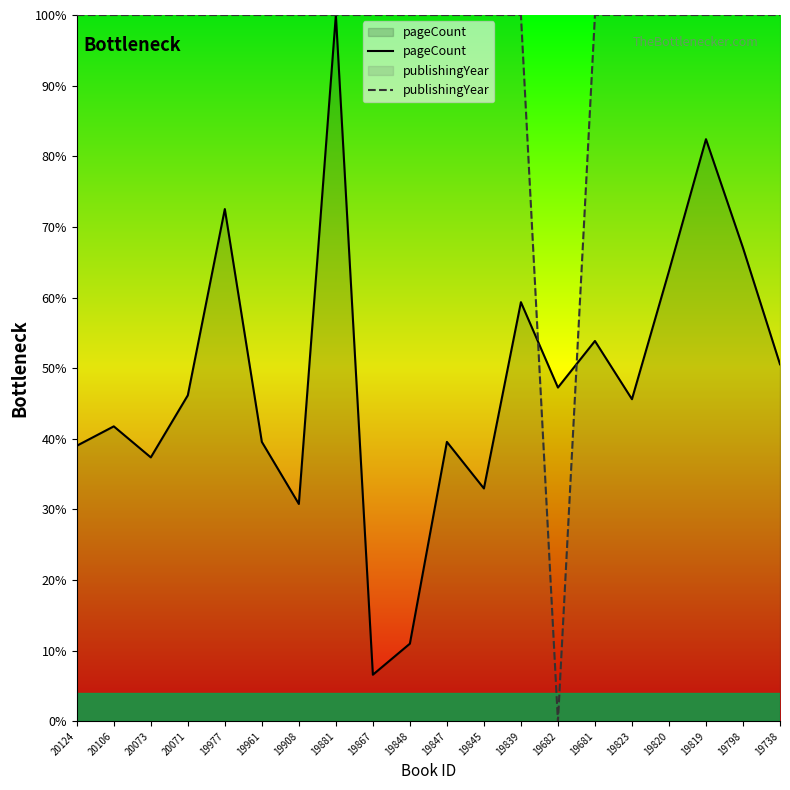

What is the total value across all series at 19823?

145.6